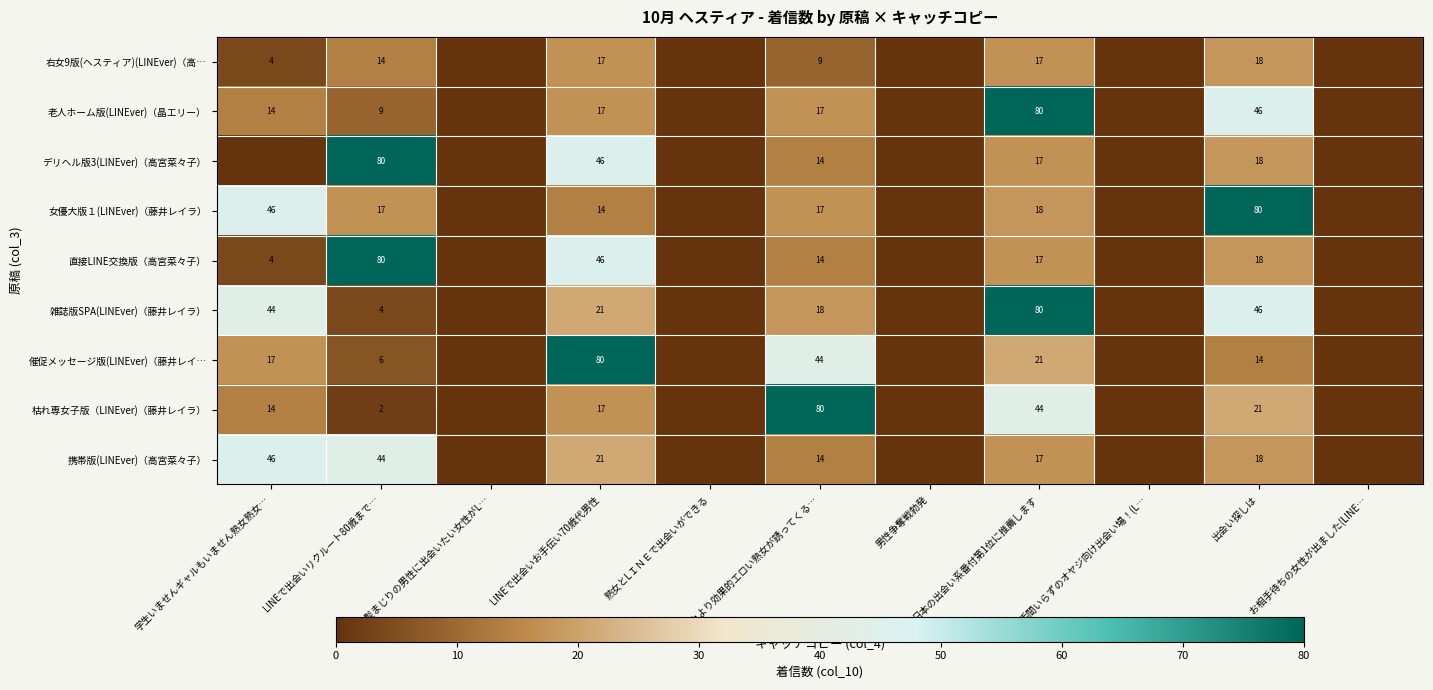

What is the total value across all series at LINEで出会いお手伝い70歳代男性?

279